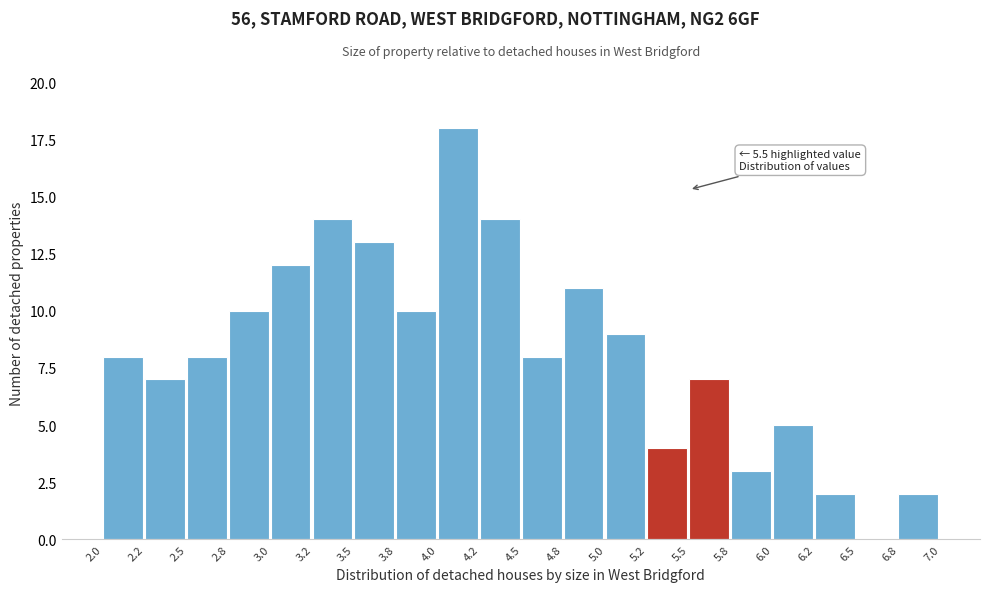

Which range on the x-axis has the tallest bar?

4.0 to 4.2